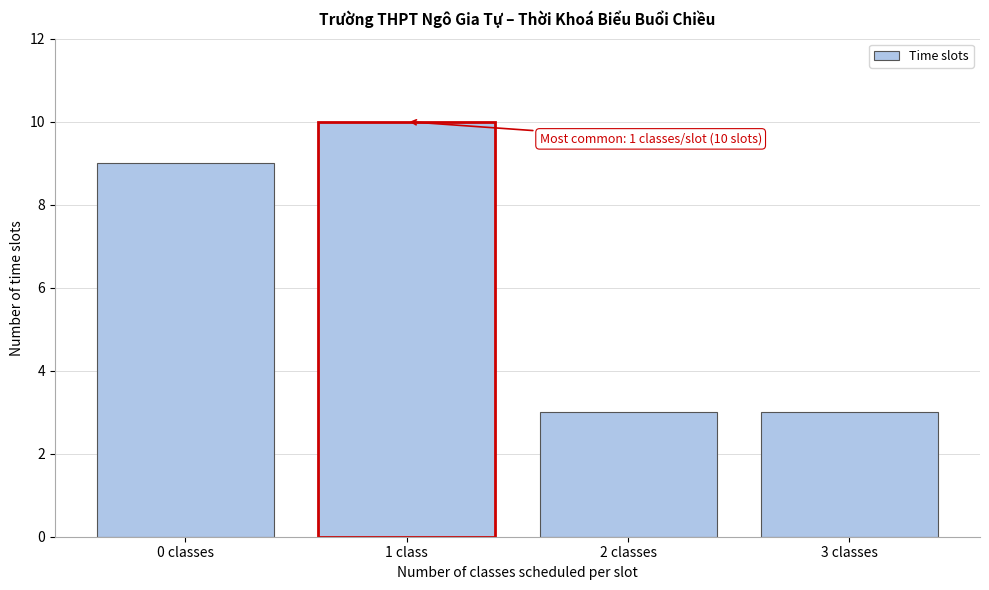

Reading left to right, list all the values displayed in this chart.

0 classes=9	1 class=10	2 classes=3	3 classes=3